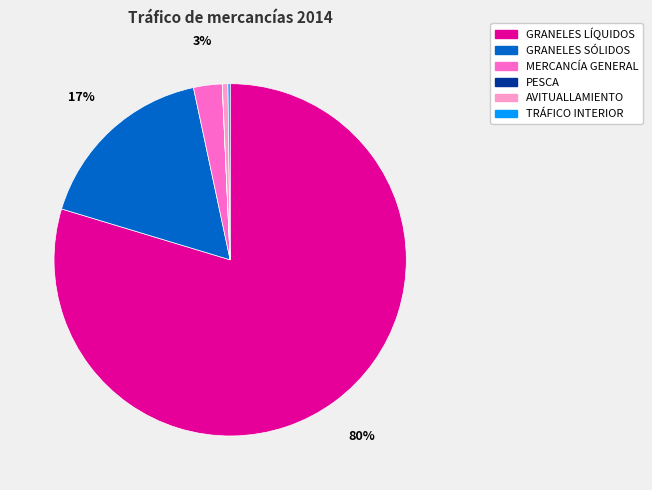

The MERCANCÍA GENERAL slice represents 8% of the pie. True or false?

False